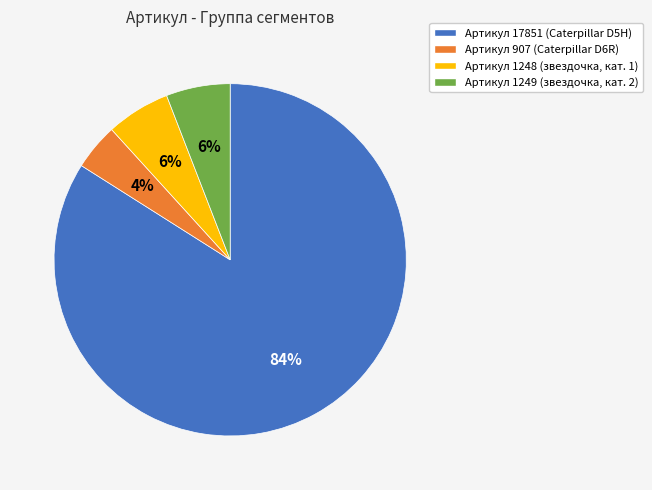

Which category has the smallest portion of the pie?

Артикул 907 (Caterpillar D6R)